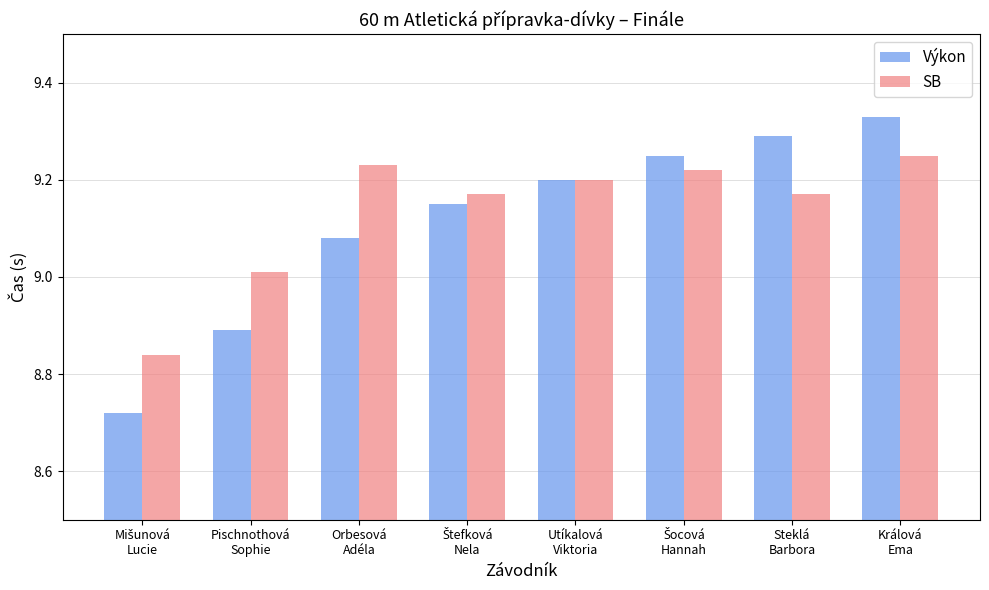

What is the sum of all Výkon values?

72.9